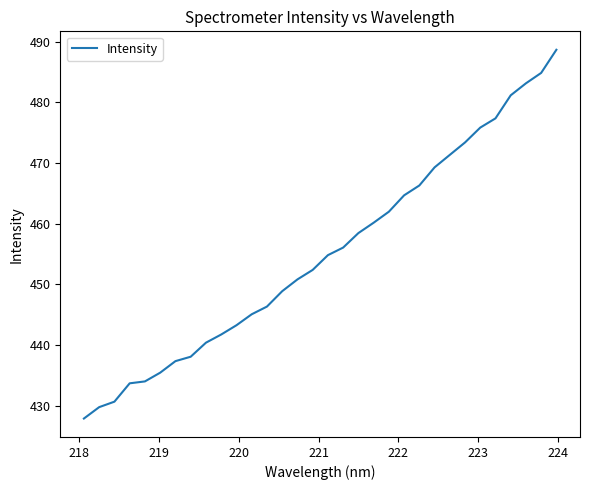

What is the smallest value displayed?

427.9